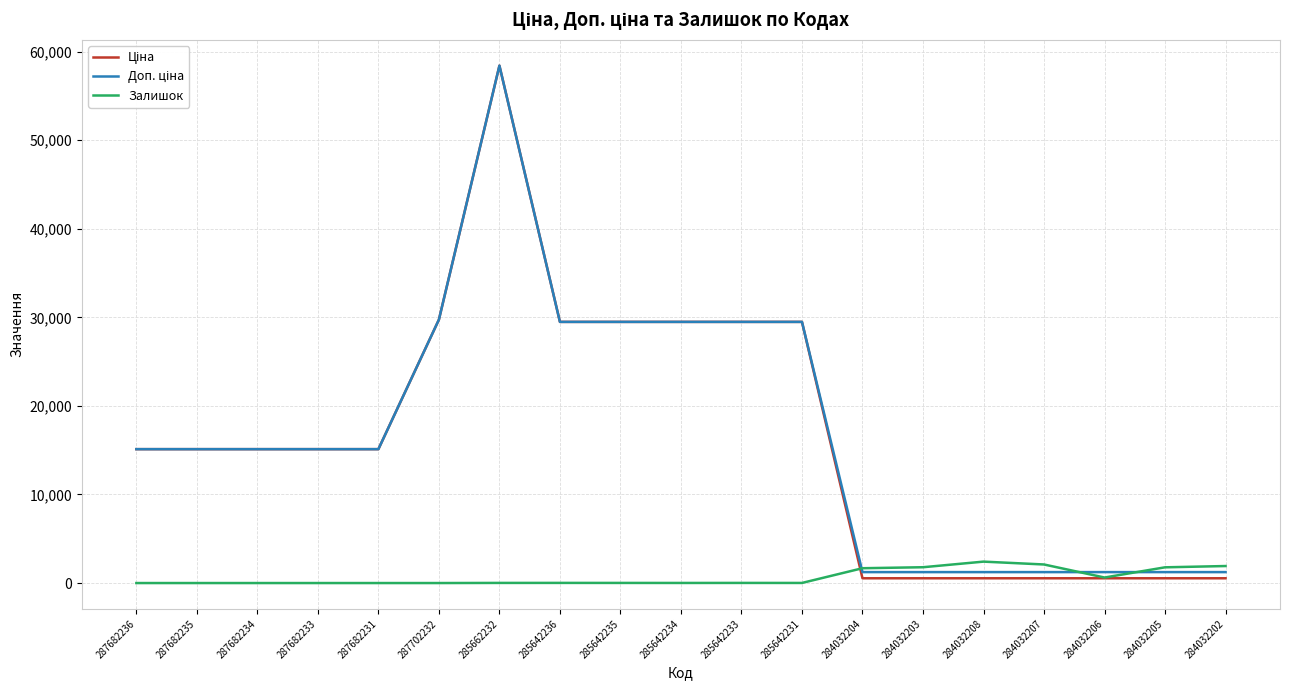

At which category is the sum across all series the highest?

285662232